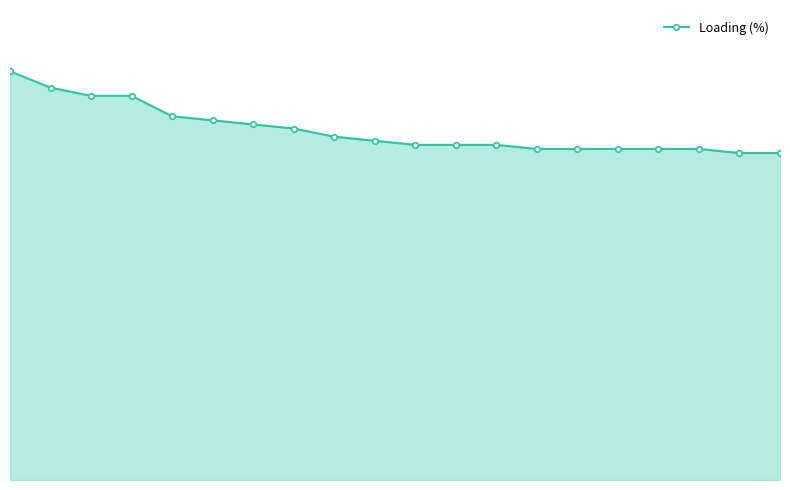

Does the chart have visible grid lines?

No